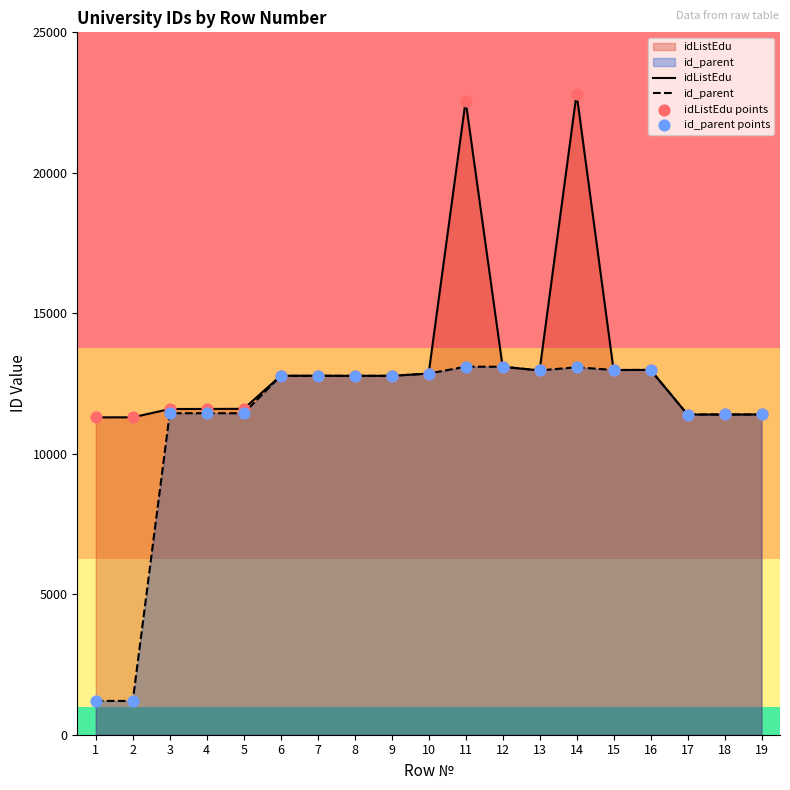

Is the value of id_parent at 13 greater than the value of idListEdu points at 10?

Yes